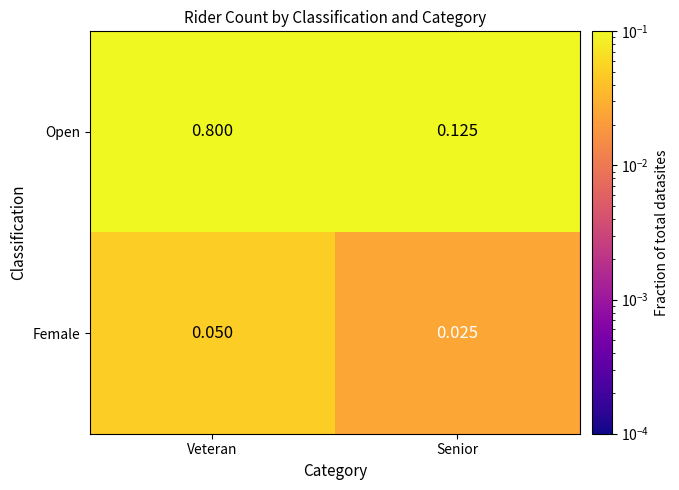

Which series has the widest spread of values?

Open